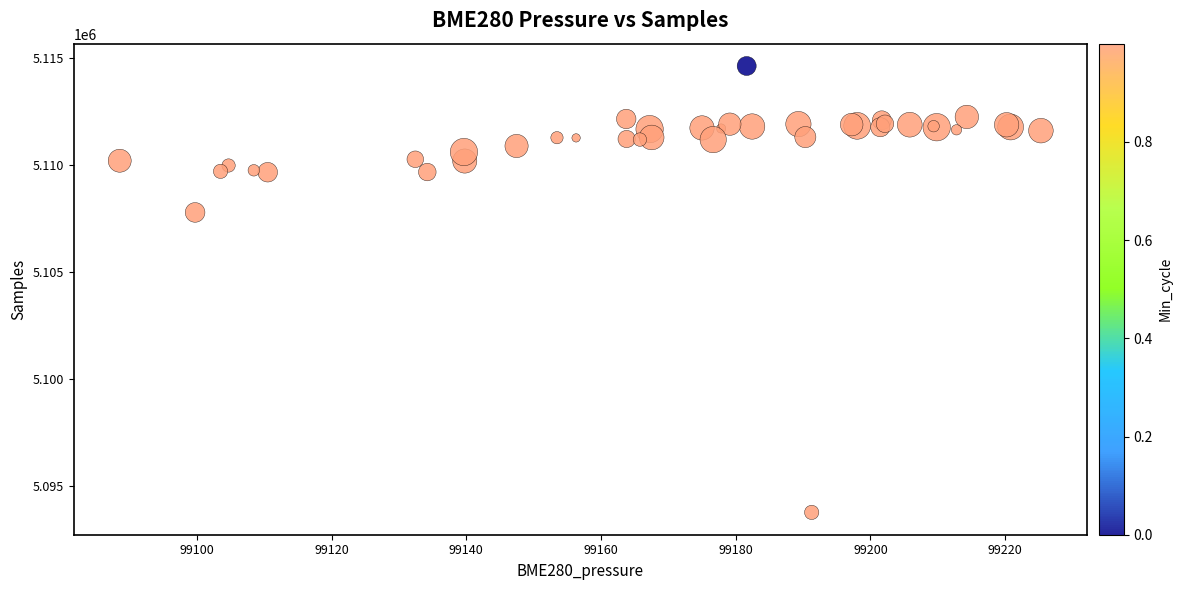

What Y value in the scatter plot is closest to 5104196?

5107785